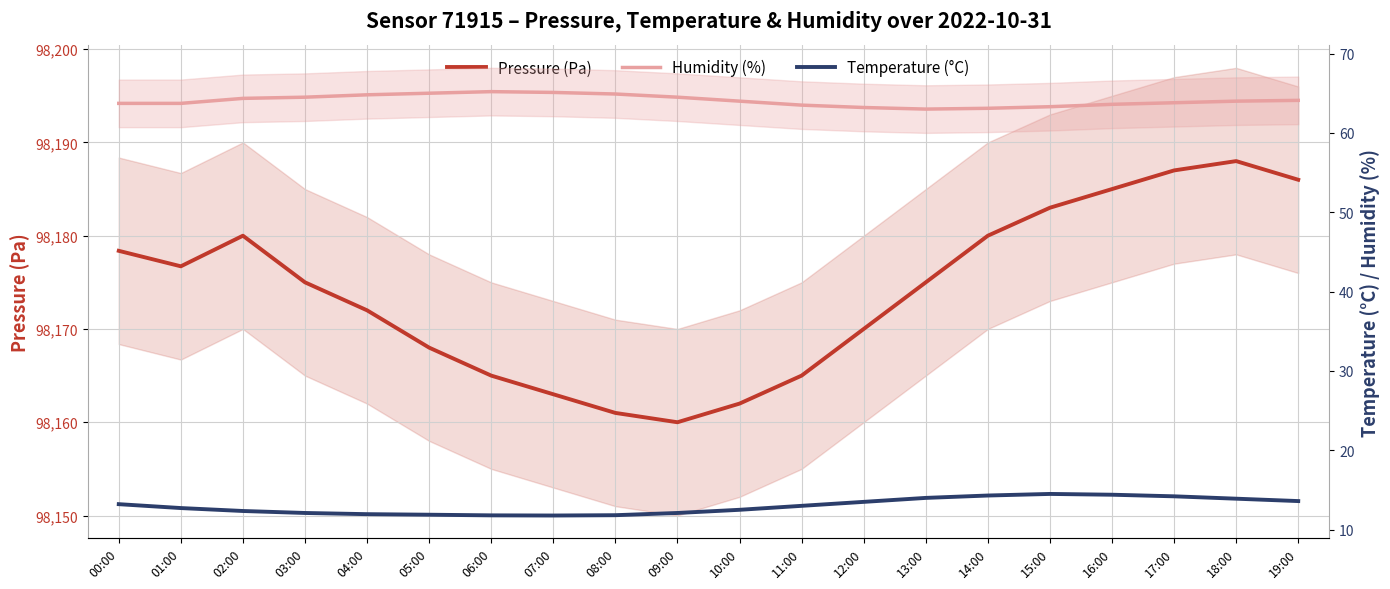

Reading right to left, what are all the values shown in this chart?

Pressure (Pa): 98186.0	98188.0	98187.0	98185.0	98183.0	98180.0	98175.0	98170.0	98165.0	98162.0	98160.0	98161.0	98163.0	98165.0	98168.0	98172.0	98175.0	98180.0	98176.7	98178.4
Humidity (%): 64.1	64.0	63.8	63.6	63.3	63.1	63.0	63.2	63.5	64.0	64.5	64.9	65.1	65.2	65.0	64.8	64.5	64.3	63.7	63.7
Temperature (°C): 13.6	13.9	14.2	14.4	14.5	14.3	14.0	13.5	13.0	12.5	12.1	11.8	11.8	11.8	11.9	11.9	12.1	12.3	12.7	13.2